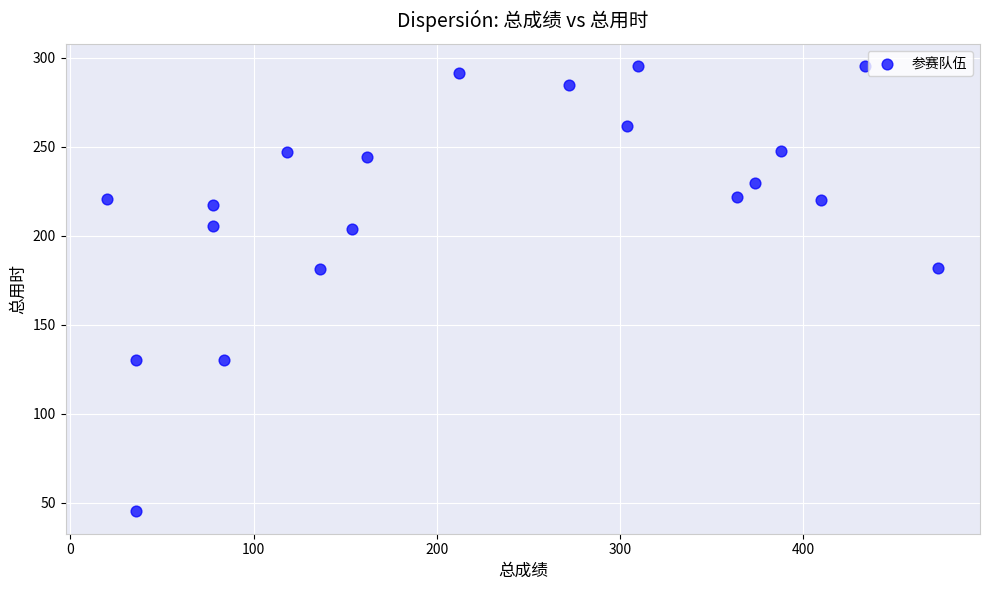

What is the range of Y values (max minus min)?

250.2